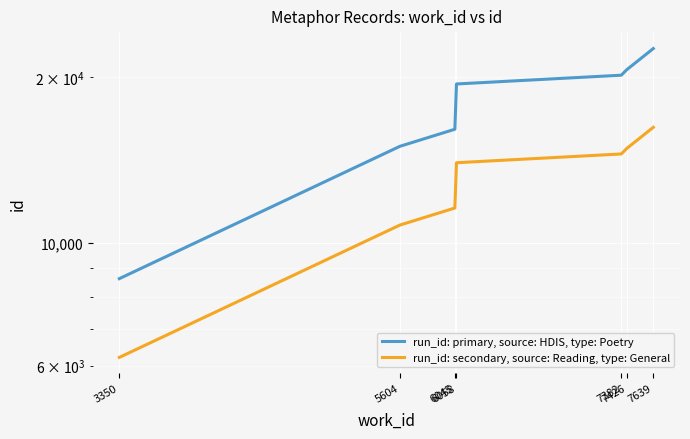

What are all the series names shown in the legend?

run_id: primary, source: HDIS, type: Poetry, run_id: secondary, source: Reading, type: General